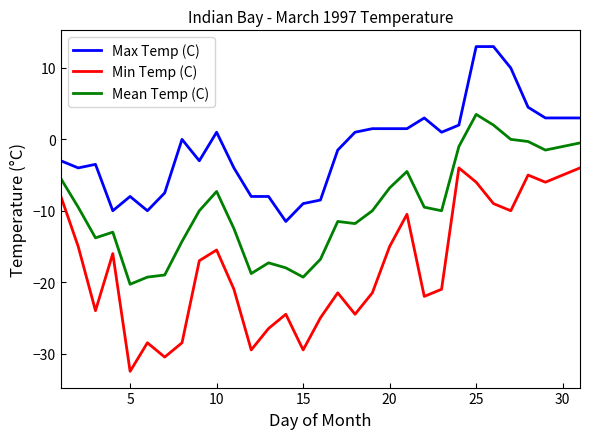

List the series in order of their peak value, lowest first.

Min Temp (C), Mean Temp (C), Max Temp (C)